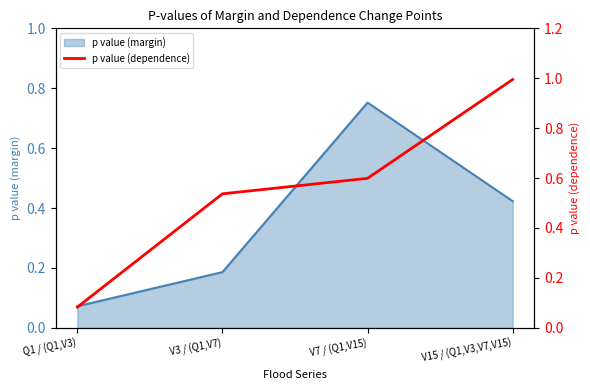

Is it true that the value at V7 / (Q1,V15) is 0.6?

True